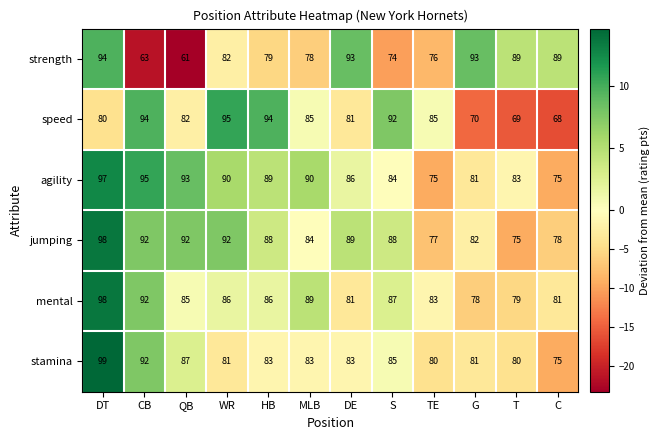

What value does the strength series have at MLB?

78